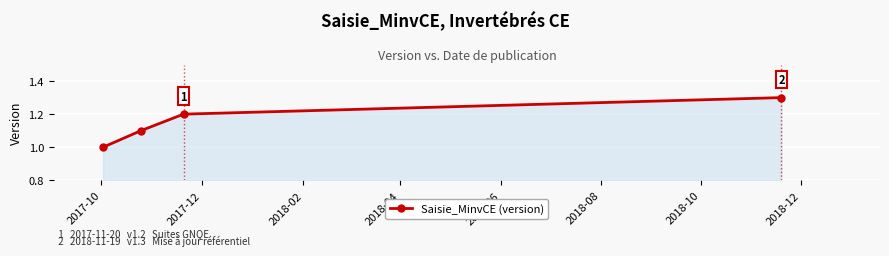

Does the chart have visible grid lines?

Yes